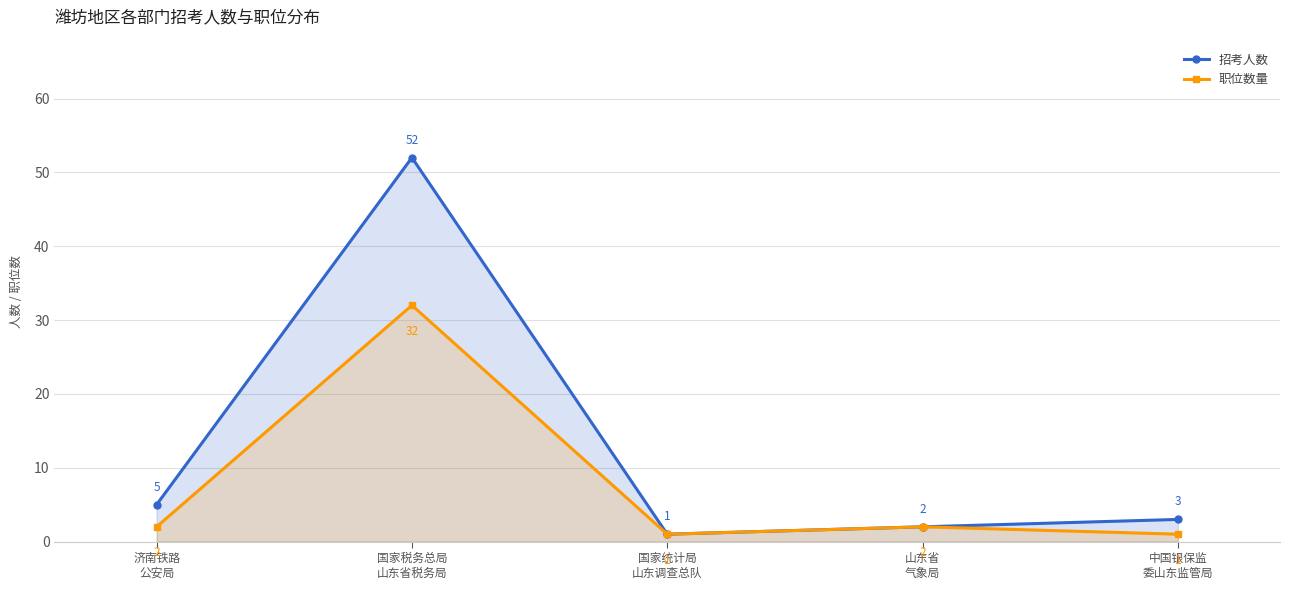

How many data points does each series have?

5